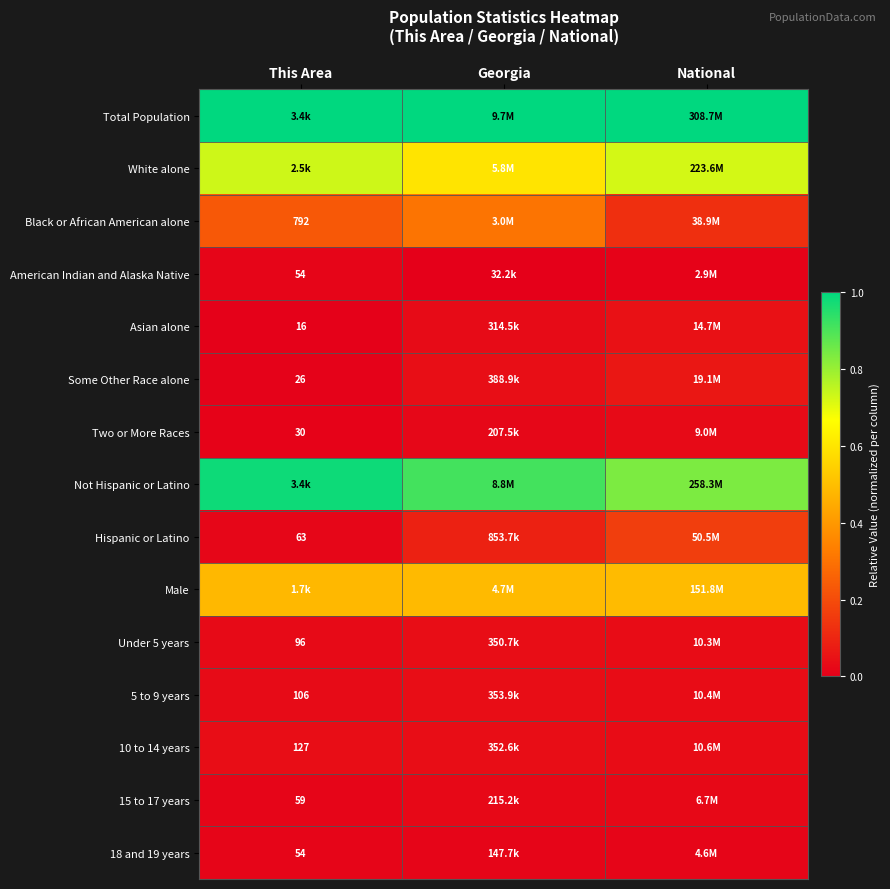

What value does the Male series have at National?

0.5